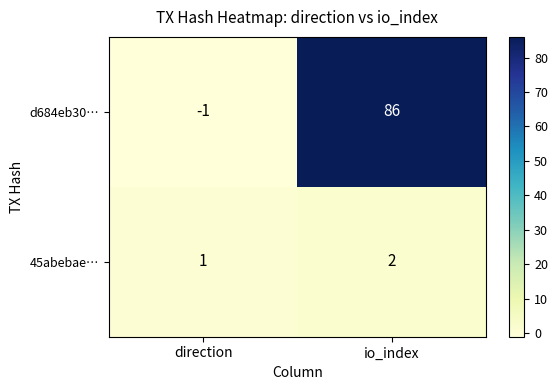

The value of d684eb30… at direction is -1. True or false?

True